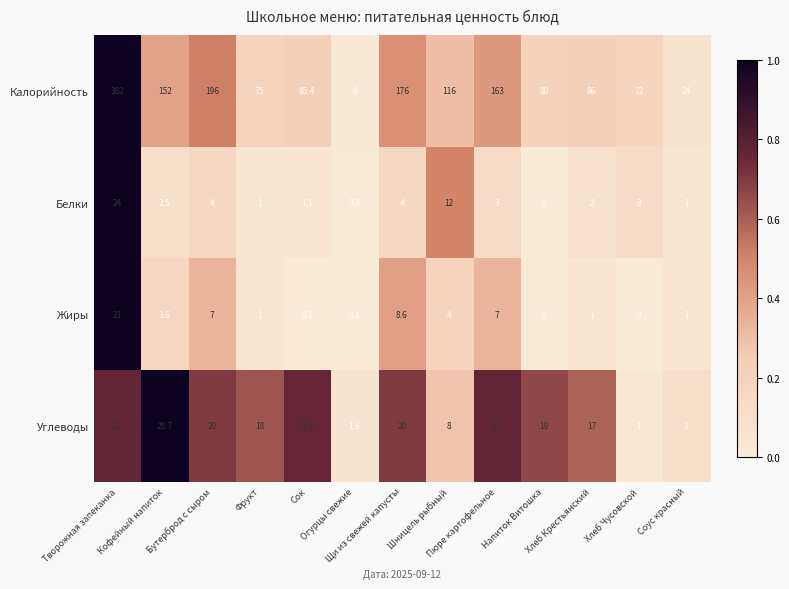

What is the average value of the Жиры series?

4.2